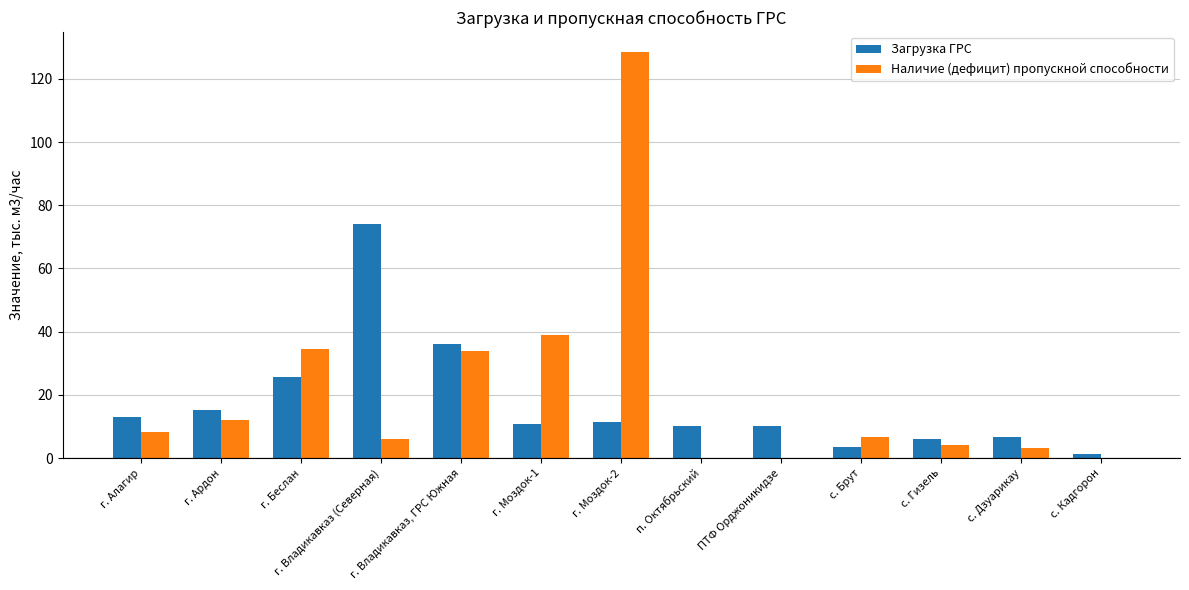

What is the maximum value shown in the chart?

128.4